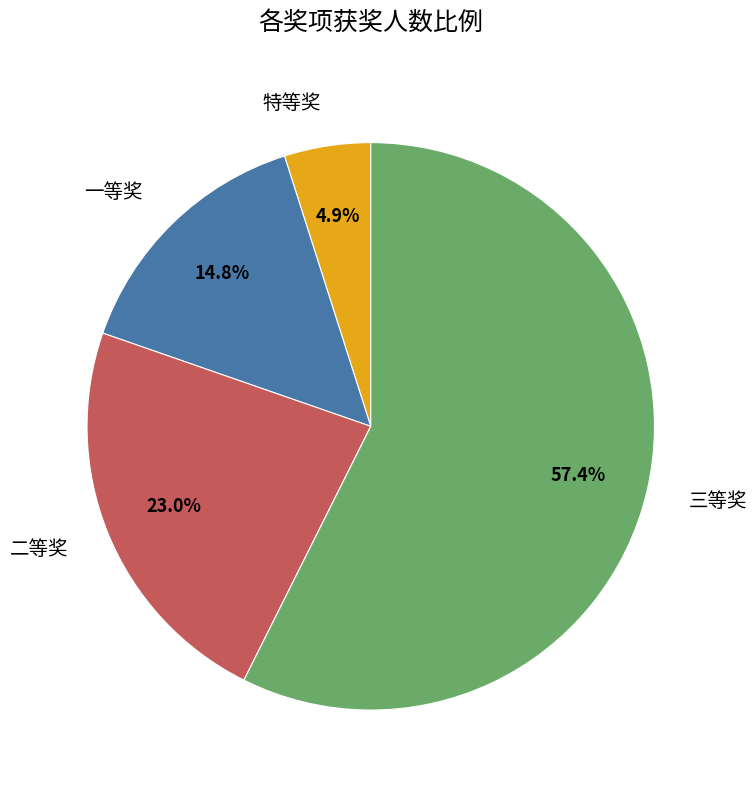

Do 二等奖 and 三等奖 together represent more than half of the pie?

Yes